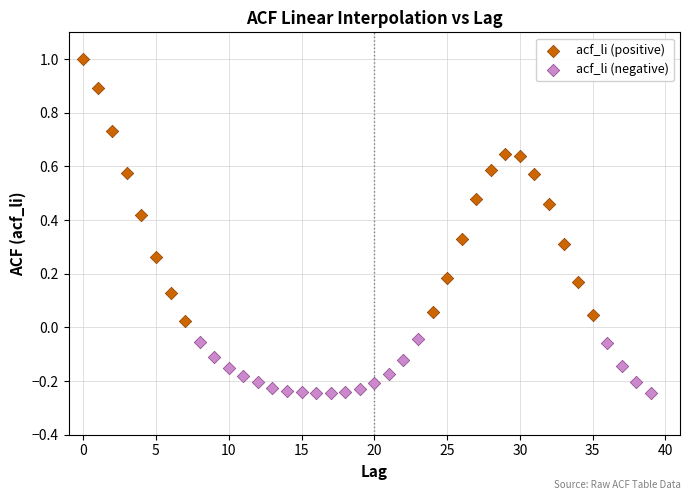

Which series reaches the maximum Y coordinate?

acf_li (positive)